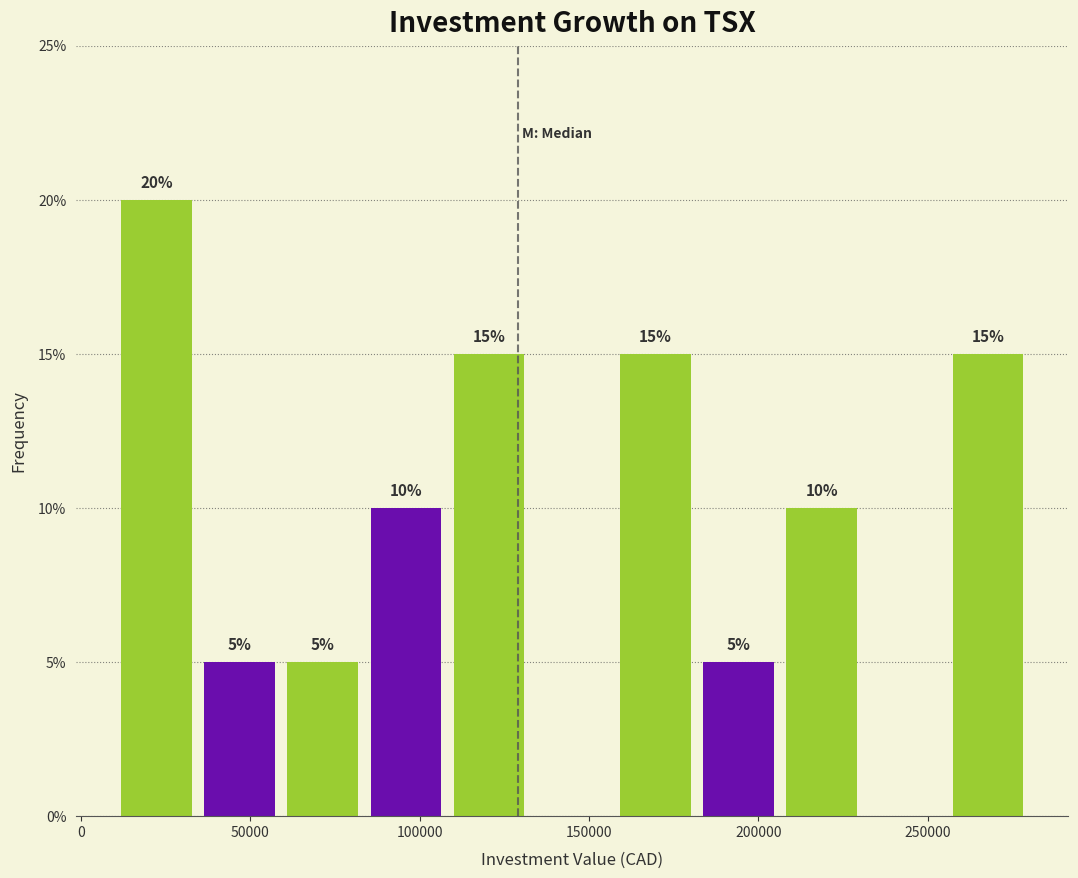

Which range on the x-axis has the tallest bar?

10000 to 35000